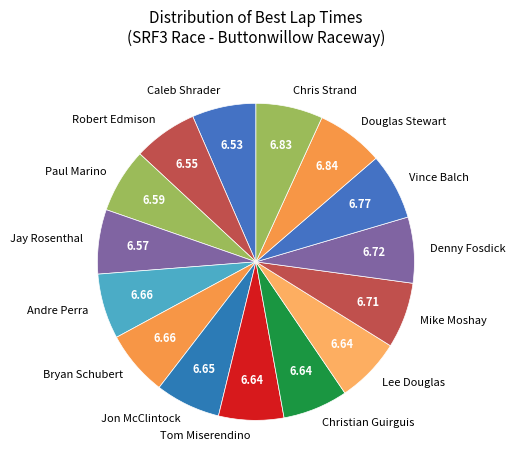

Approximately how many times larger is the value at Lee Douglas compared to Douglas Stewart?

1.0